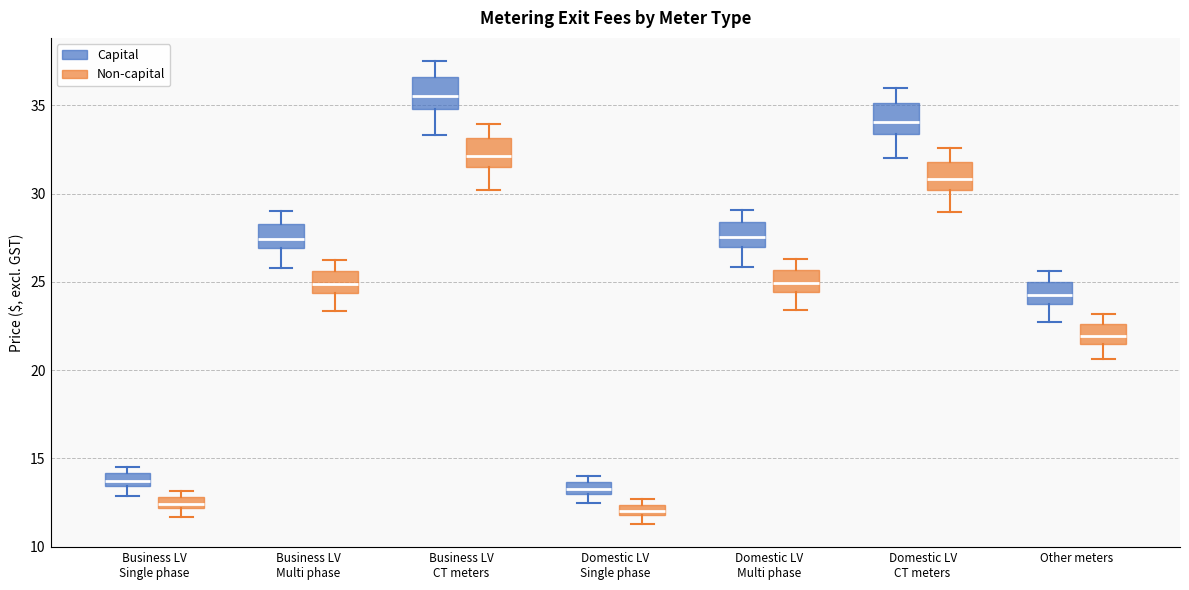

Where is the upper edge of the box for Business LV Single phase (Capital) on the y-axis? The values are not printed on the chart, so give them approximately, as read against the axis.

14.0